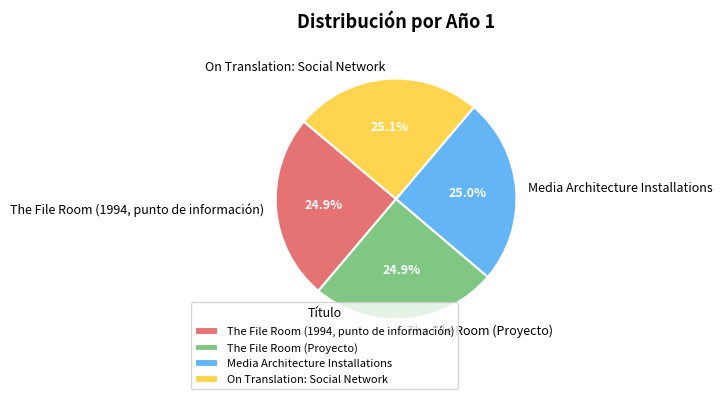

What percentage is NOT represented by The File Room (Proyecto)?

75.1%